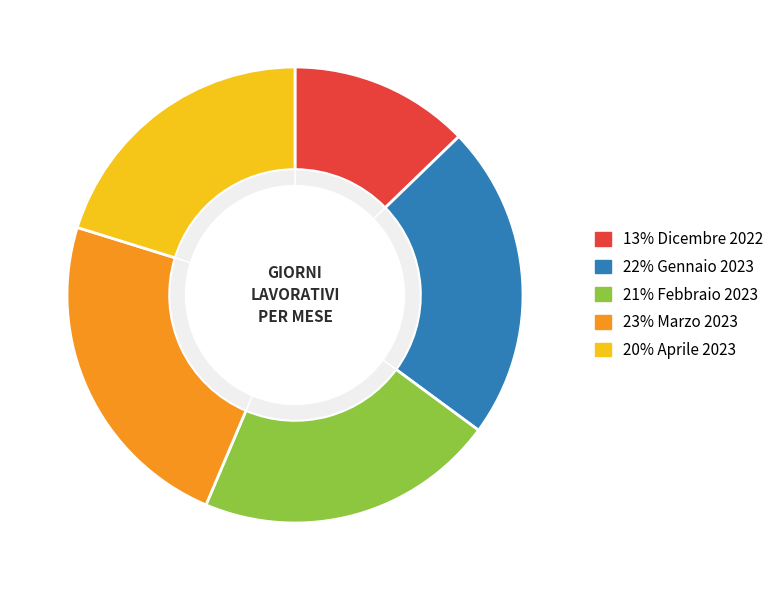

What percentage is NOT represented by Gennaio 2023?

77.7%